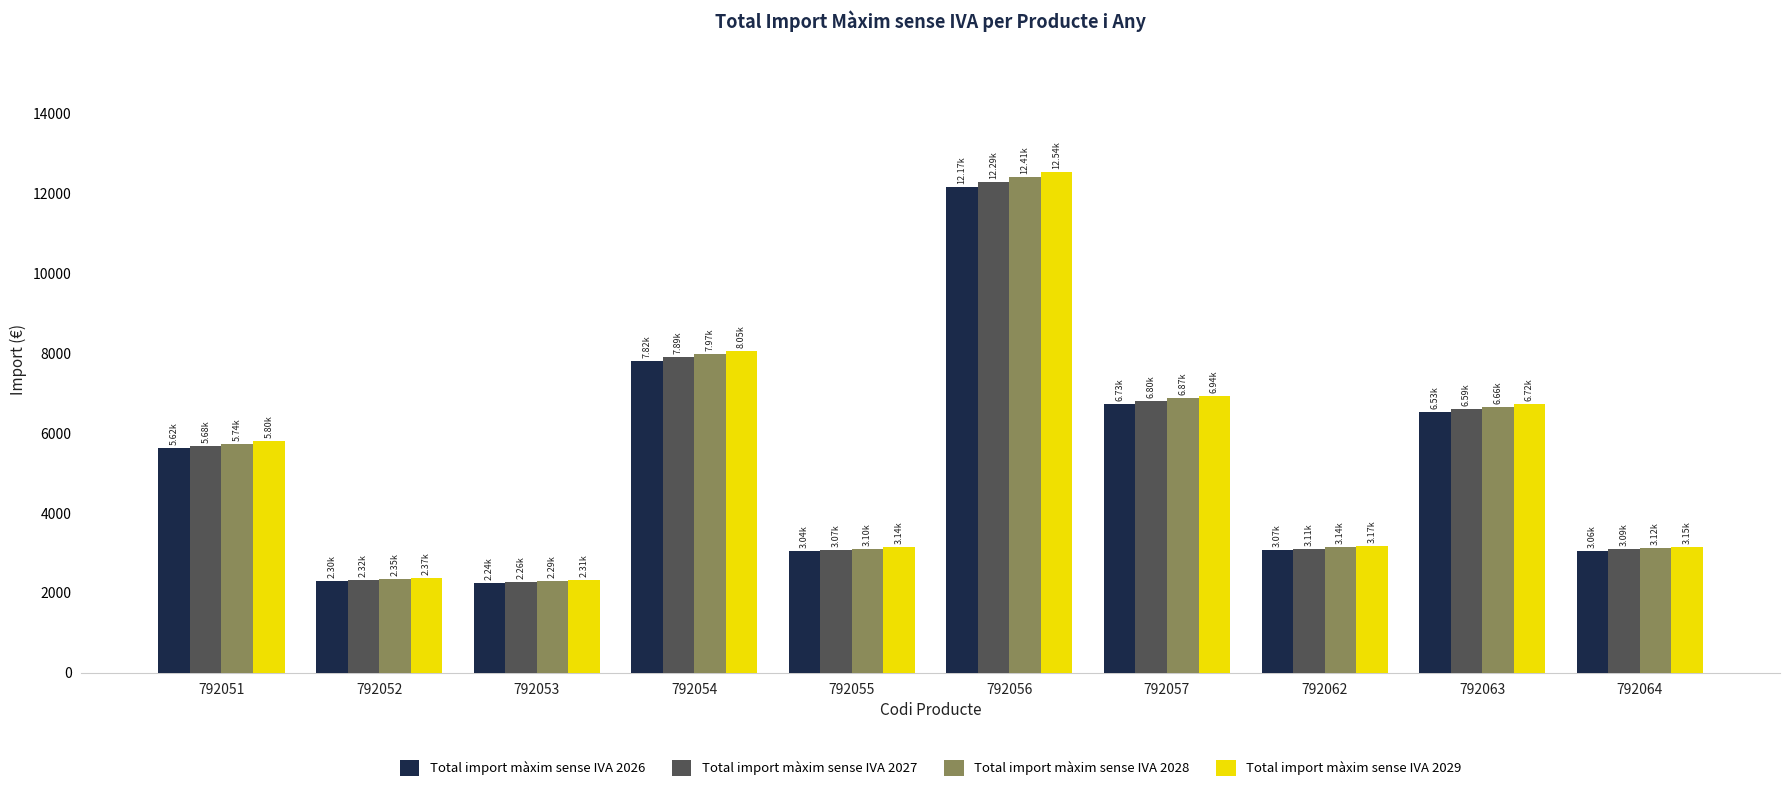

At which label does Total import màxim sense IVA 2029 first exceed 5795?

792051